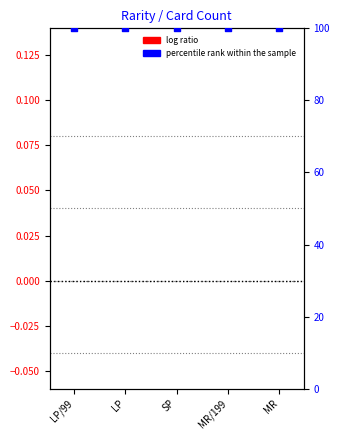

Which series contains the highest Y value?

percentile rank within the sample